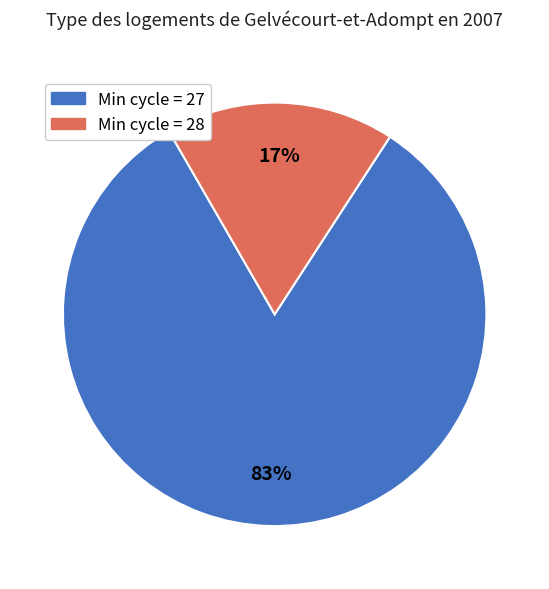

To the nearest percent, what is the average slice percentage?

50%